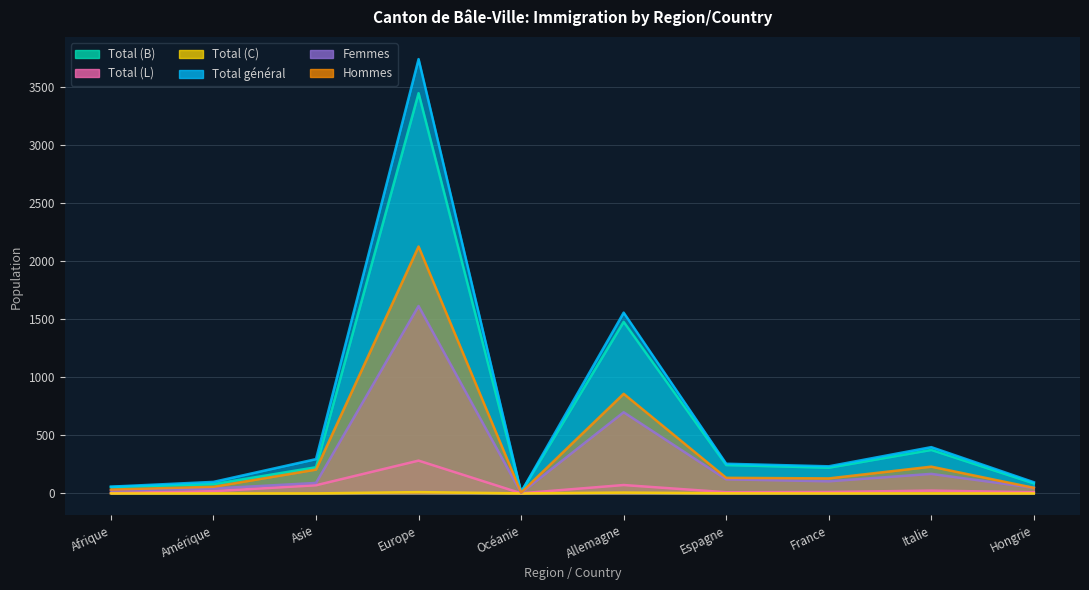

At how many categories does at least one series exceed 2440?

1